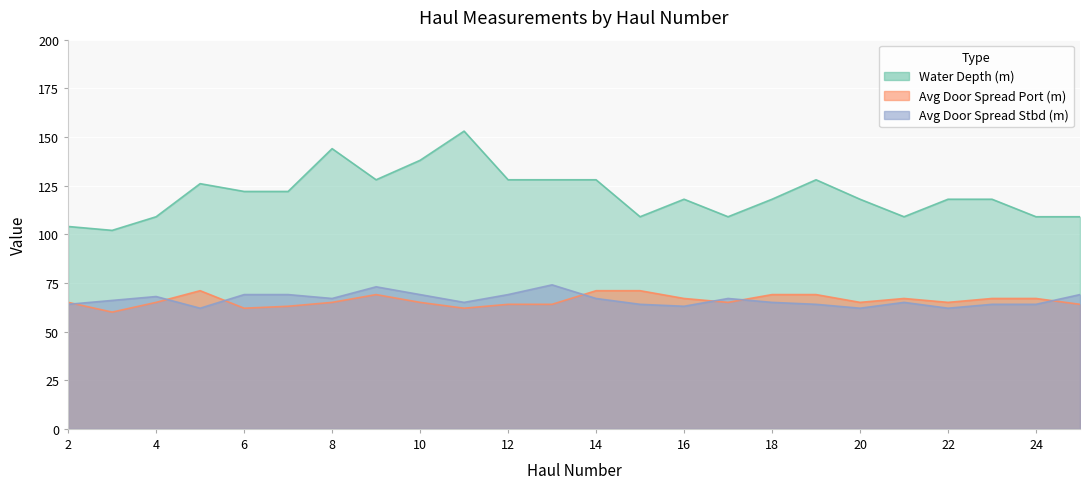

Which category has the lowest value in the Average Door Spread Port - clump (m) series?

3